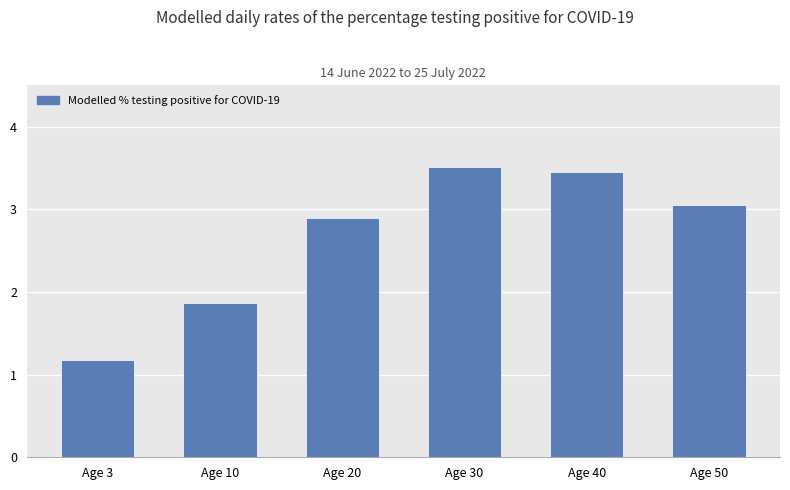

What is the change in value from Age 3 to Age 50?

+1.9